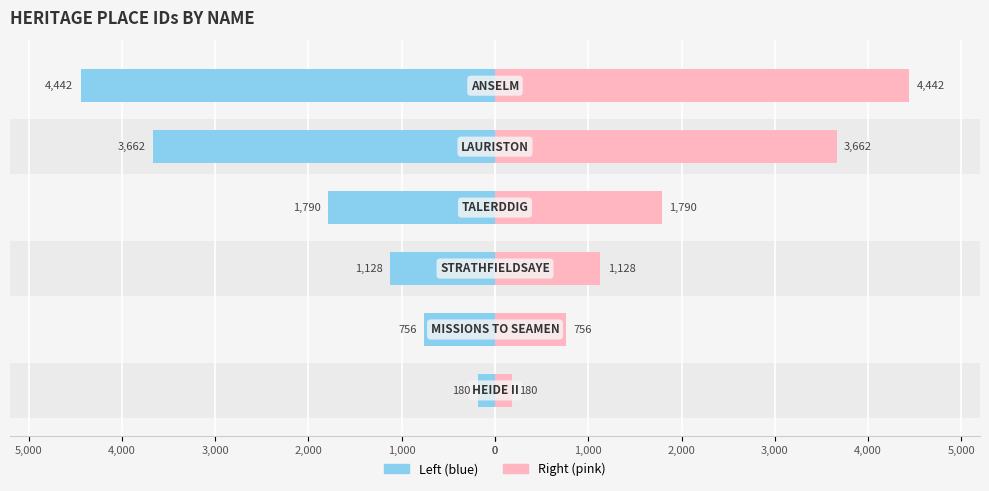

Is the value of ID (right) at 1,000 greater than the value of ID (left) at 4,000?

Yes